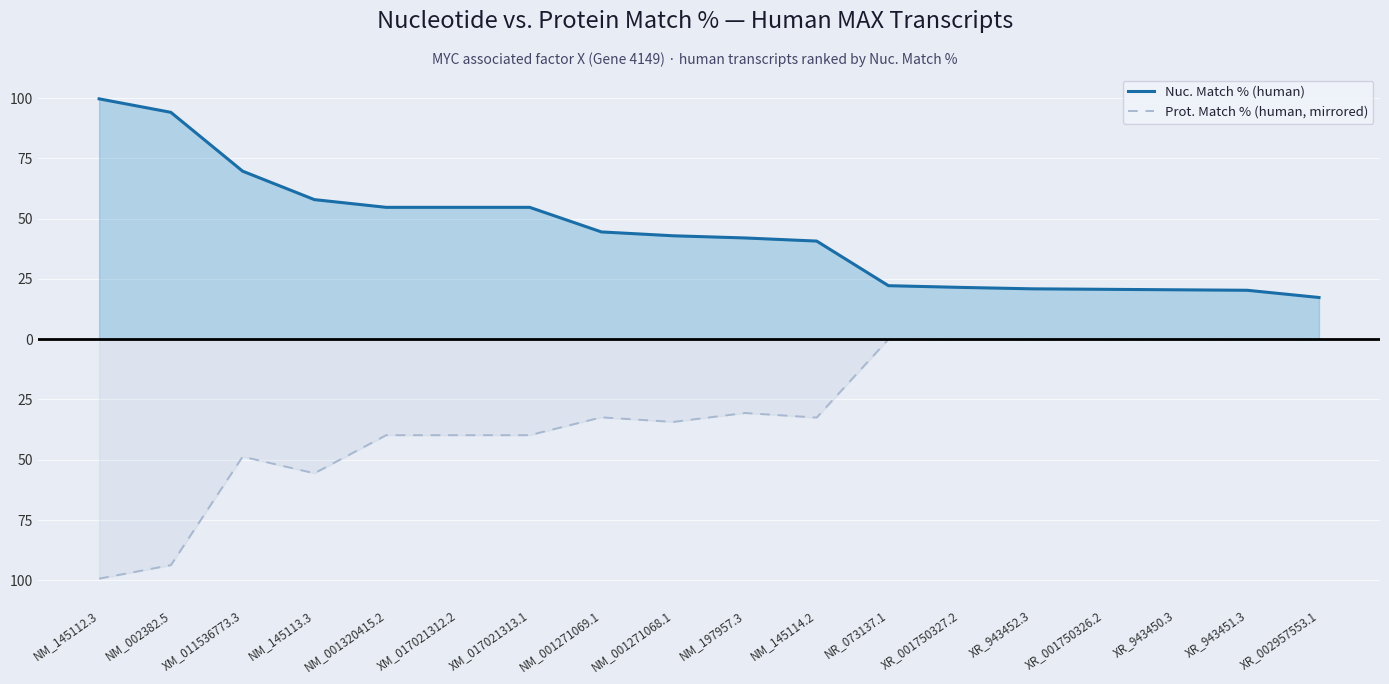

Which series has the largest range (max minus min)?

Prot. Match % (human, mirrored)